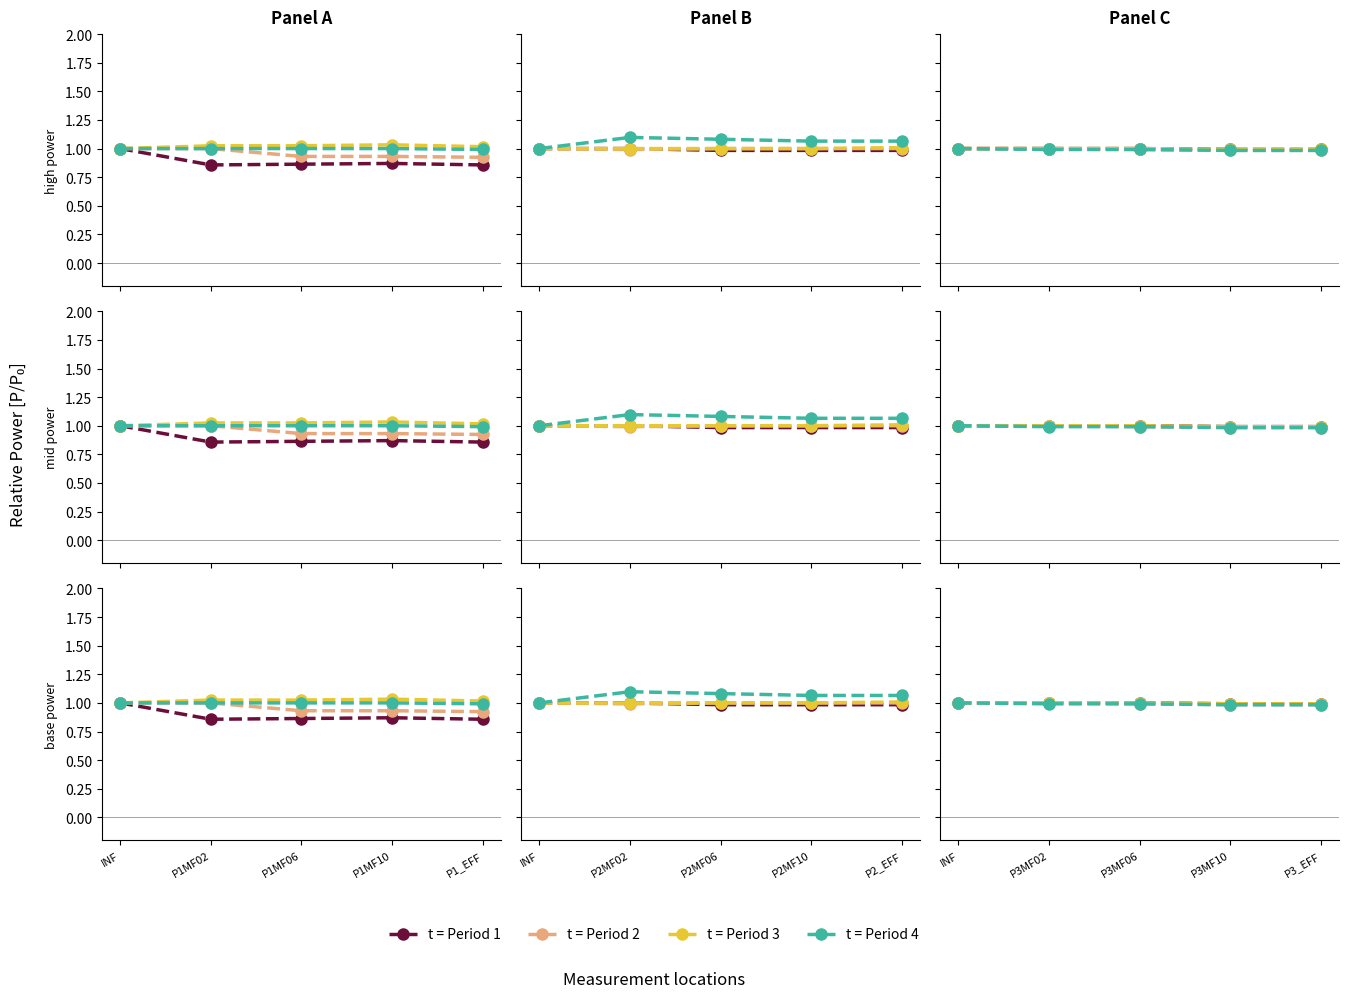

The value of t = Period 1 at INF is 0.7. True or false?

False